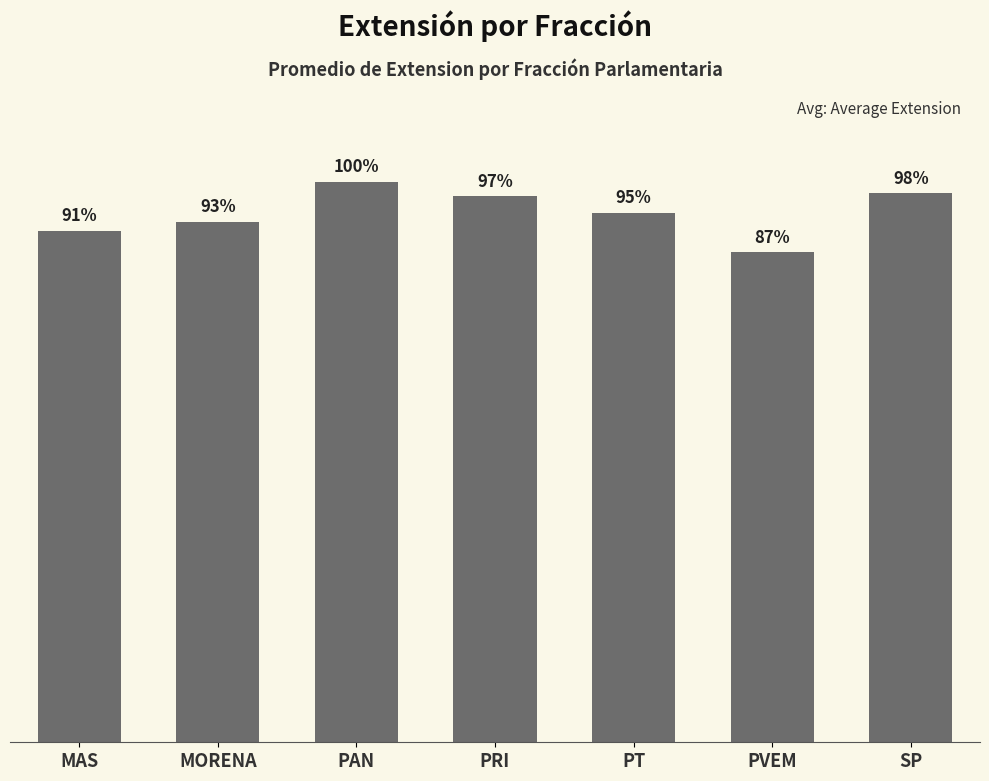

Does the chart contain any negative values?

No